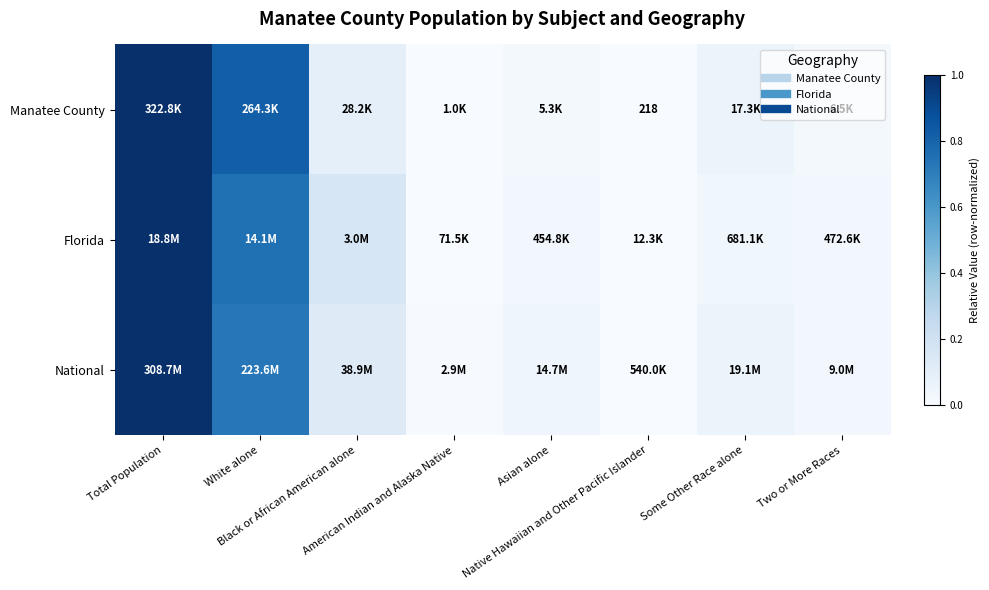

Which label corresponds to the largest value in the chart?

Total Population